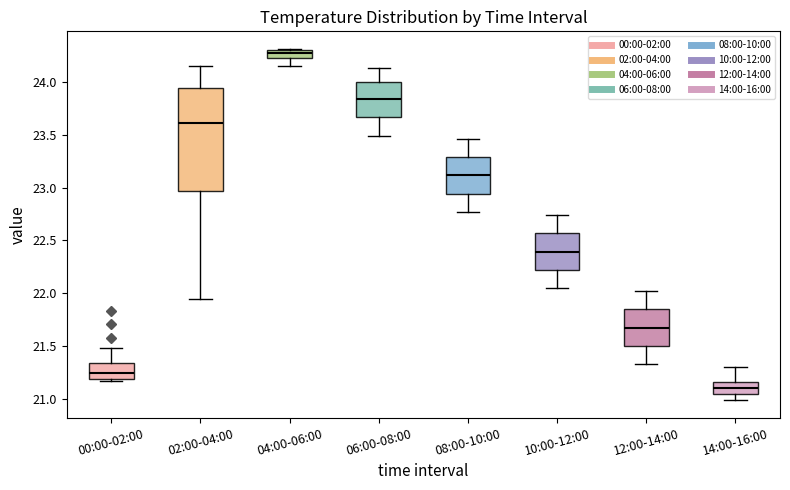

Which box has the lowest median line?

14:00-16:00